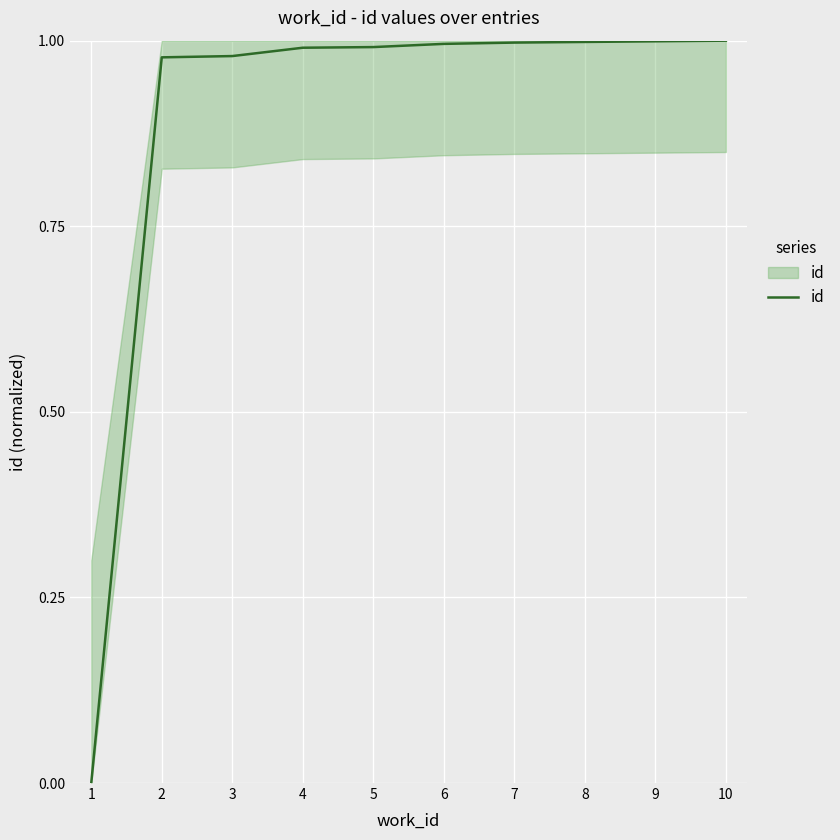

How many lines are shown in the chart?

1